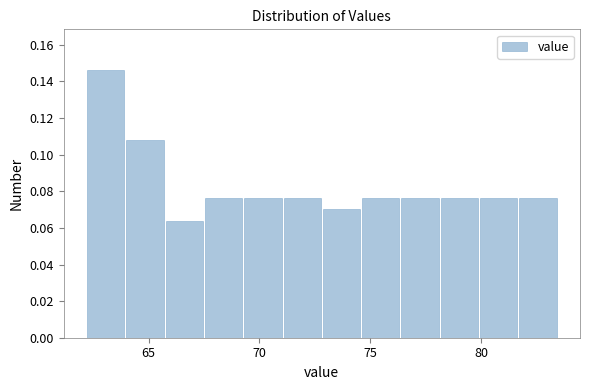

Read against the x-axis, roughly where is the centre of the tallest bar?

63.0